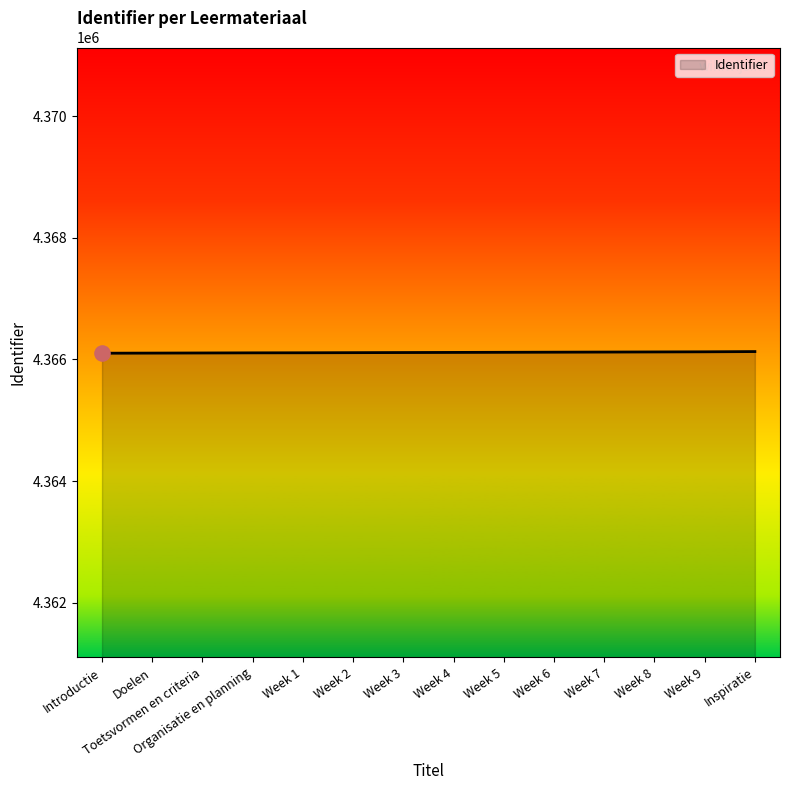

What is the ratio of the value at Introductie to the value at Toetsvormen en criteria?

1.0